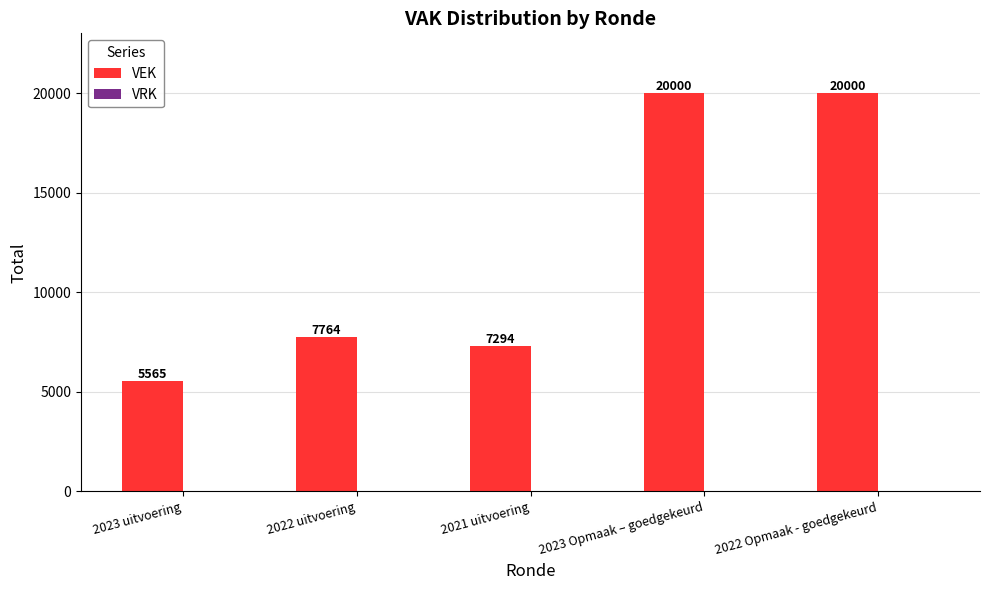

True or false: the data shows 9760 at 2023 Opmaak – goedgekeurd.

False